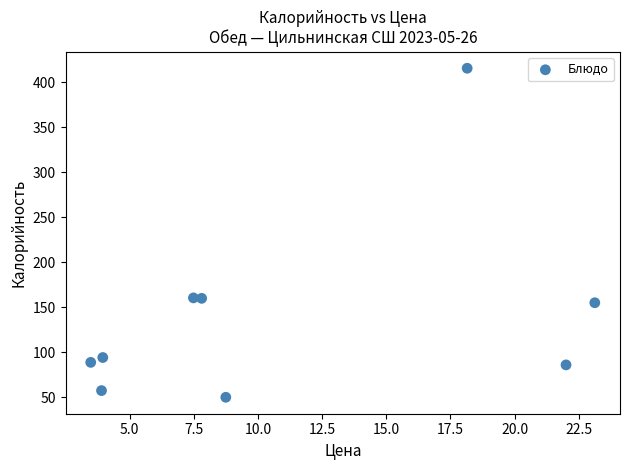

What is the average X value?

11.0